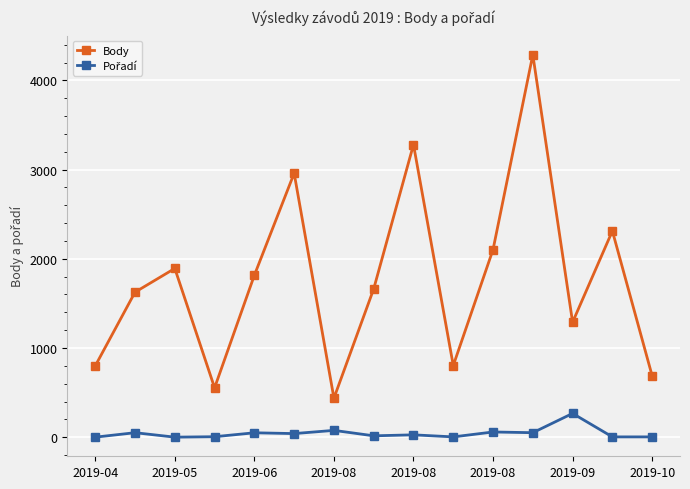

At how many categories does at least one series exceed 1333?

9